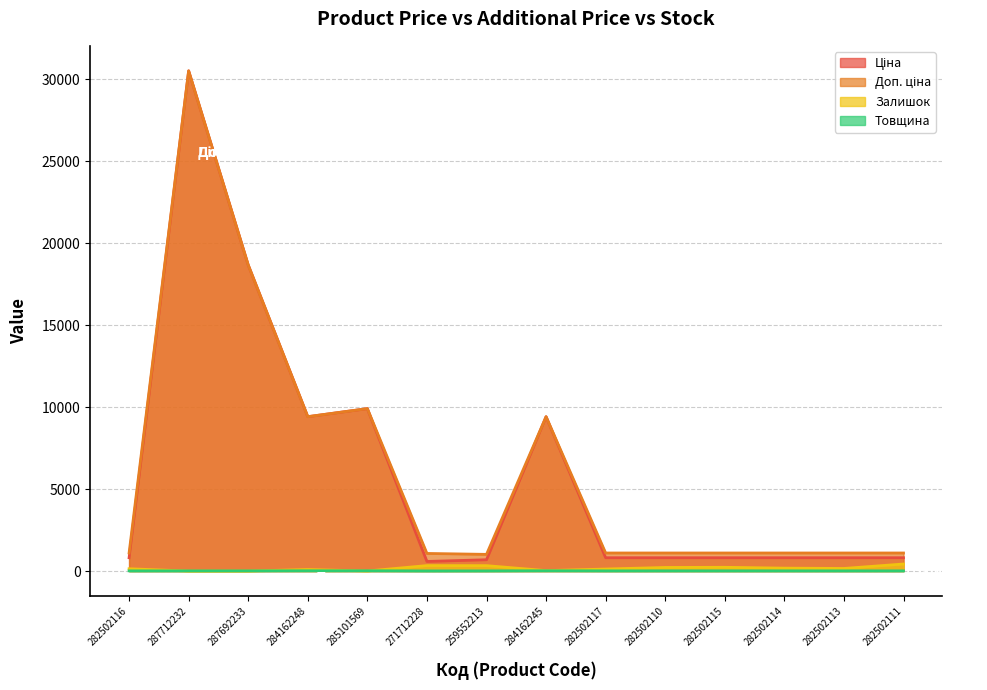

Rank the series by their maximum value, from highest to lowest.

Ціна, Доп. ціна, Залишок, Товщина